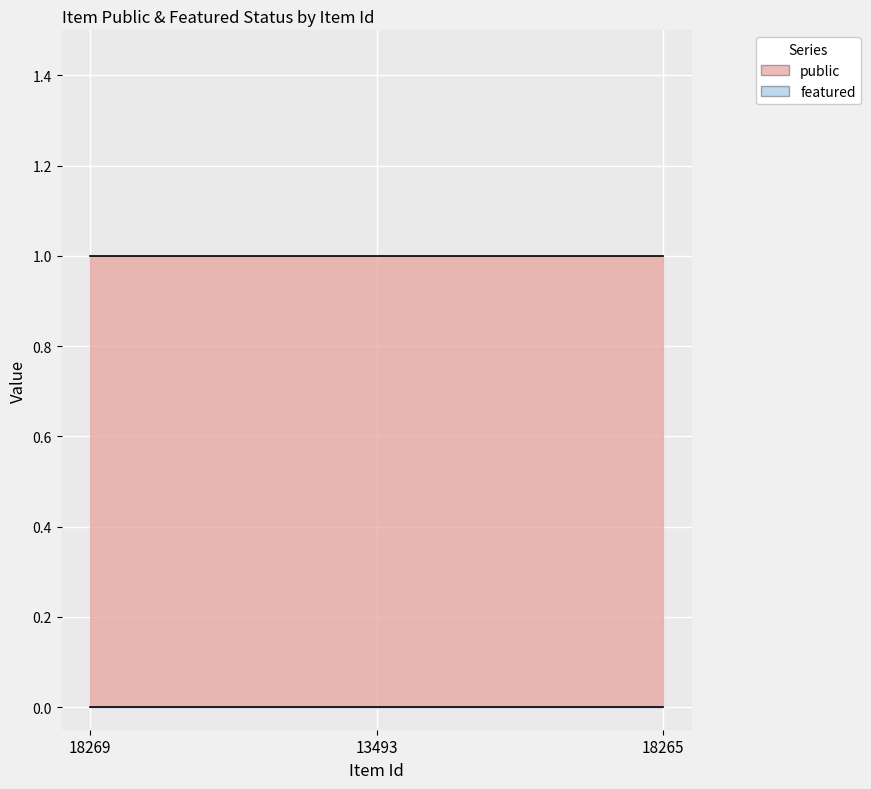

What are all the series names shown in the legend?

public, featured